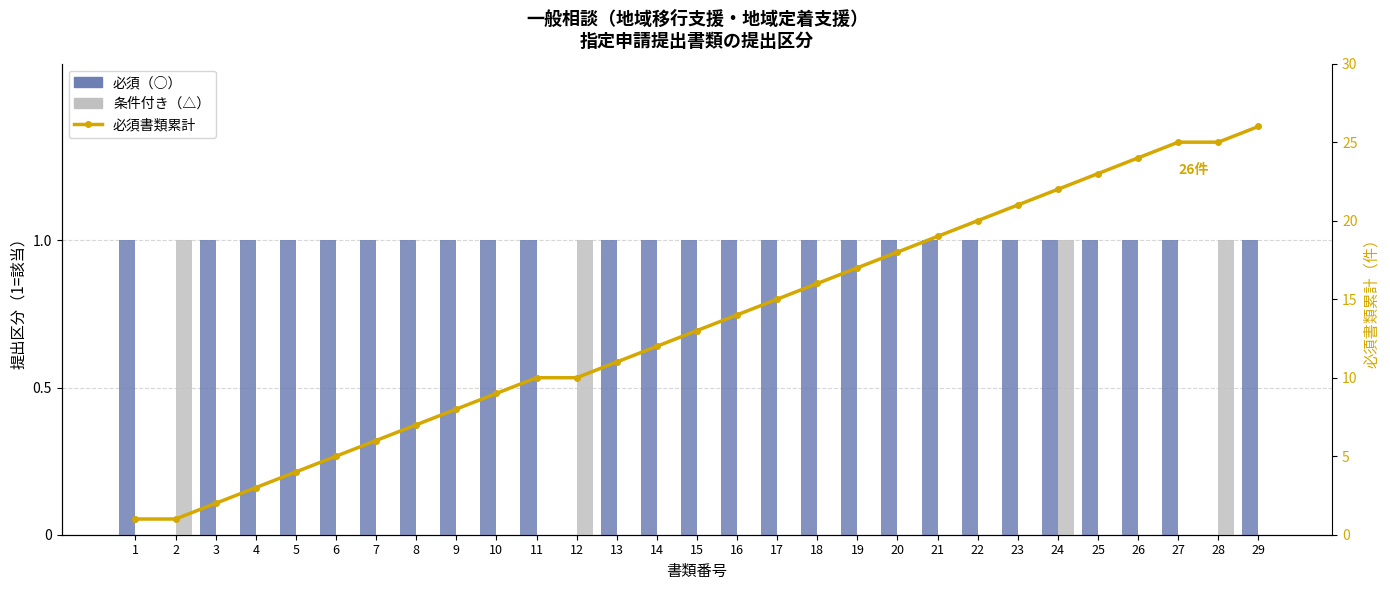

What is the difference between the highest and lowest values at 12?

10